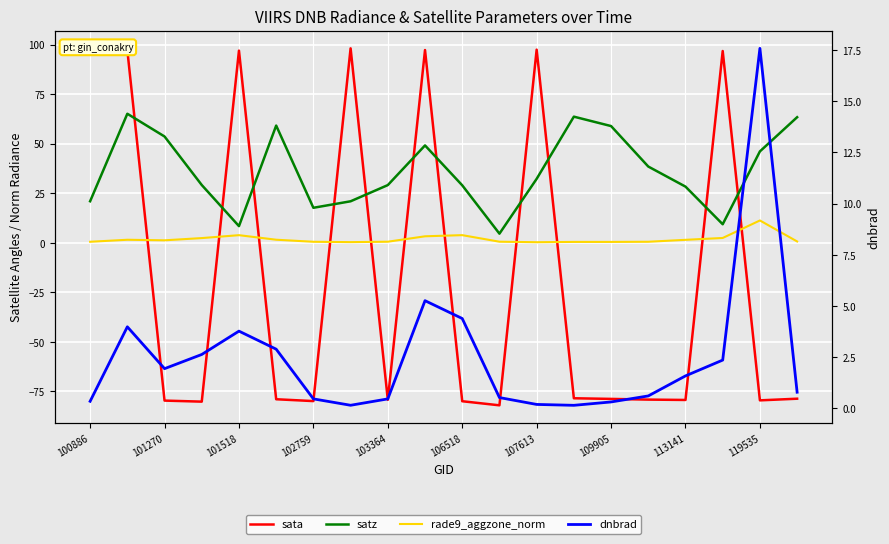

Which series has the largest range (max minus min)?

sata